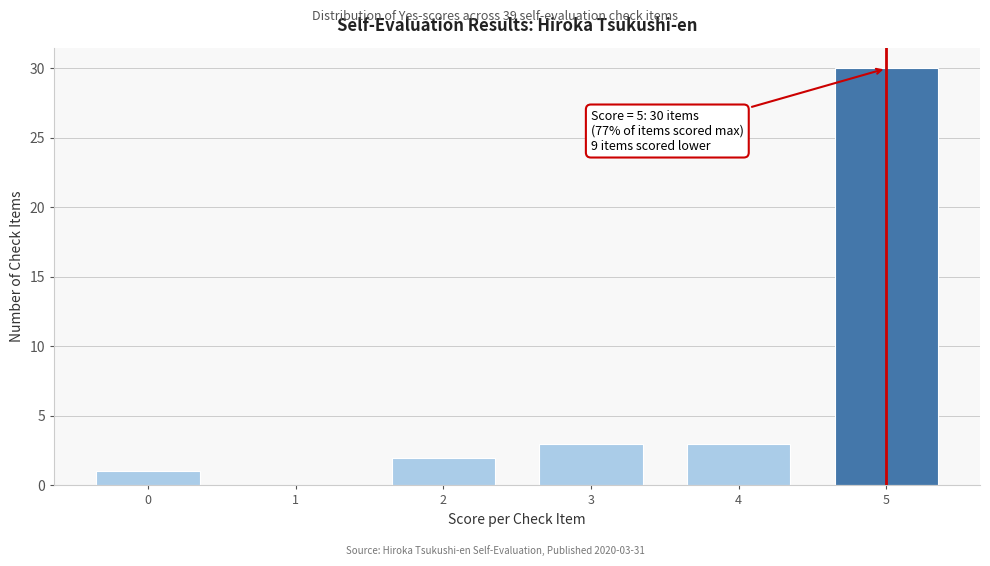

Reading left to right, extract all data points from this chart.

0=1	1=0	2=2	3=3	4=3	5=30